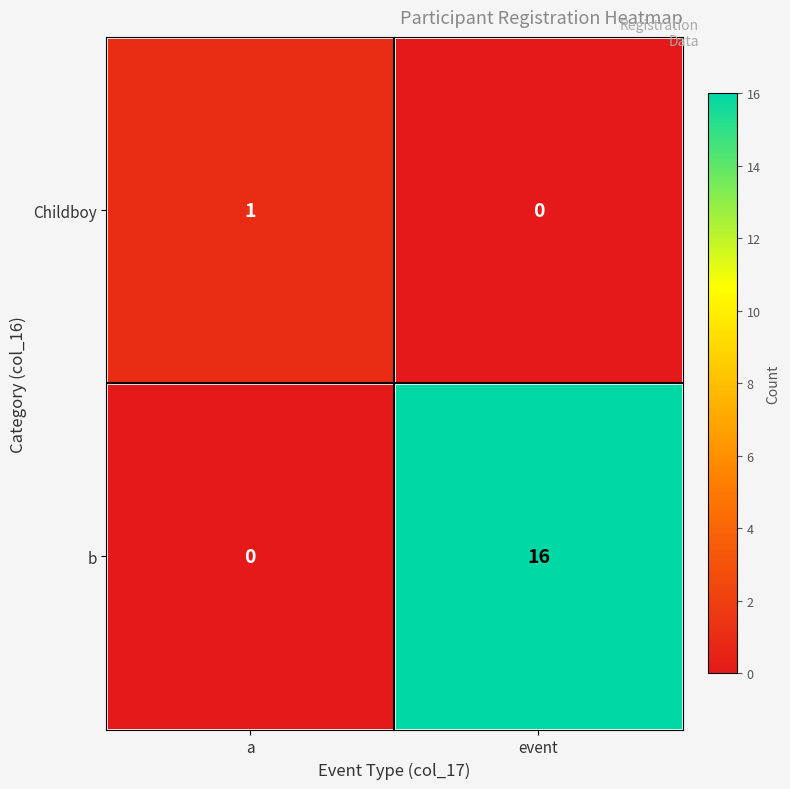

The Childboy series shows 1 at a. True or false?

True